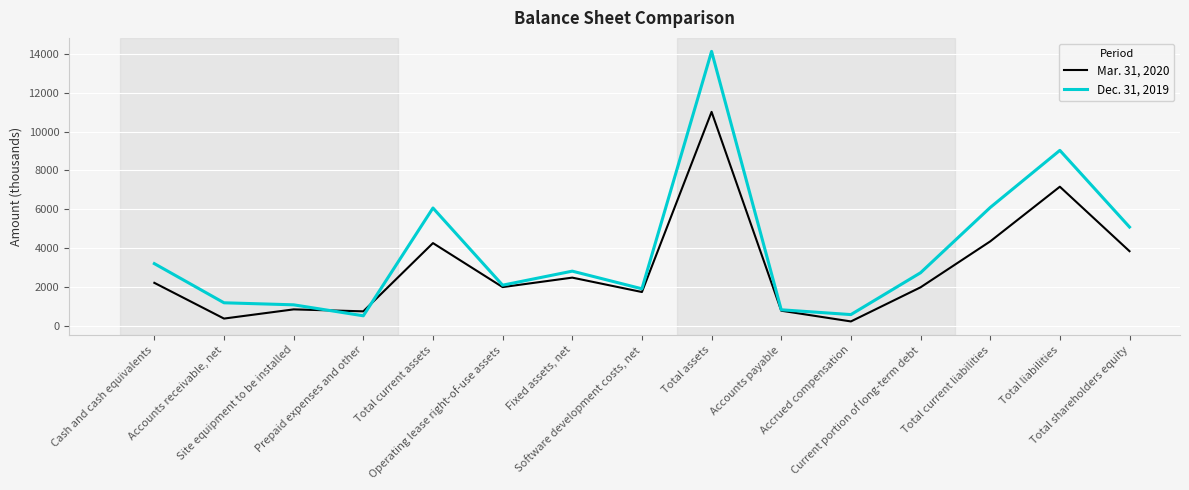

What is the maximum value shown in the chart?

14125